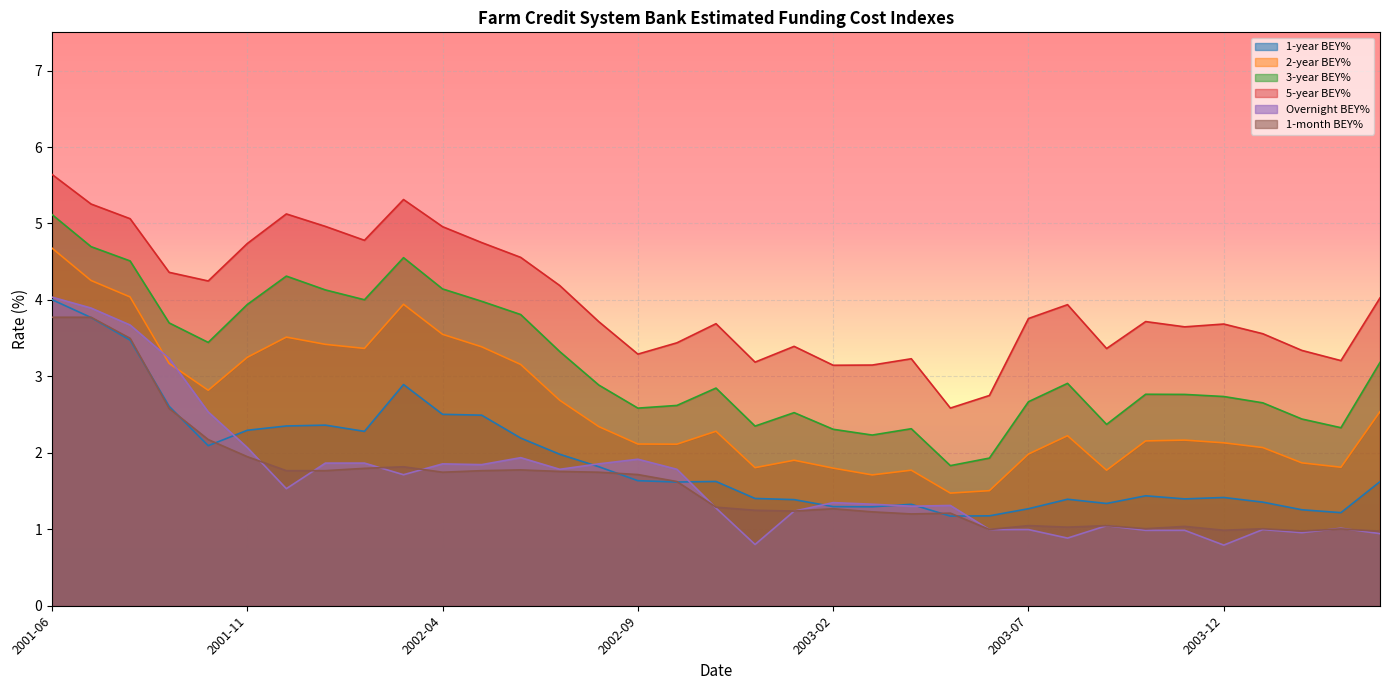

True or false: Overnight BEY% and 1-year BEY% cross at least once.

True